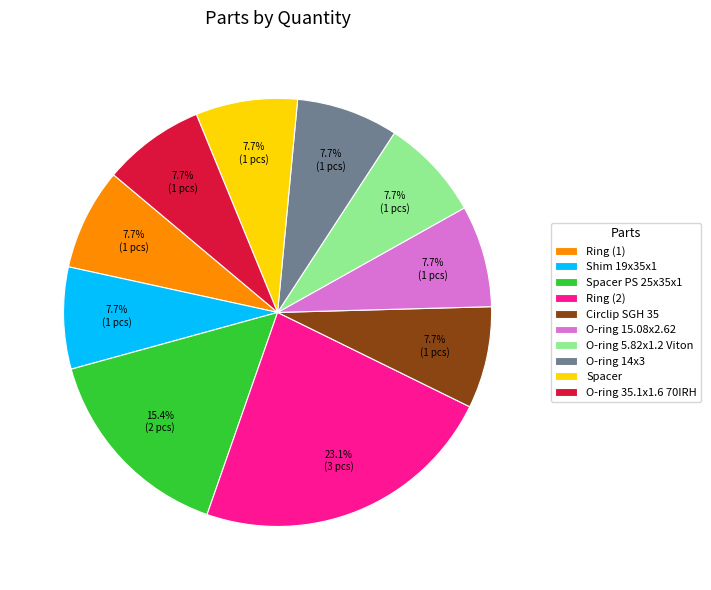

True or false: O-ring 15.08x2.62 accounts for 8% of the total.

True